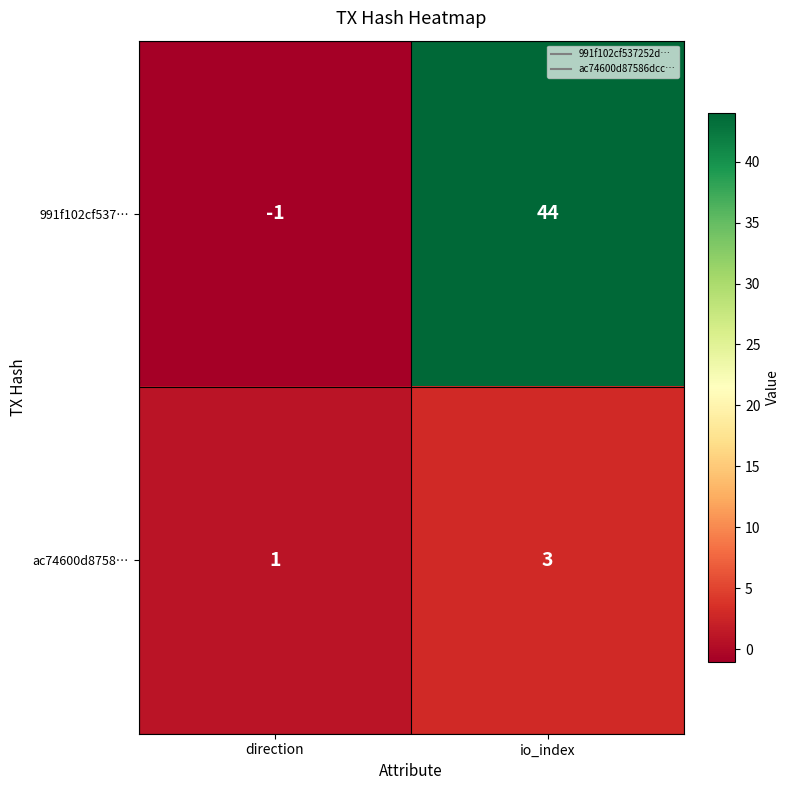

What is the difference between the highest and lowest values at direction?

2